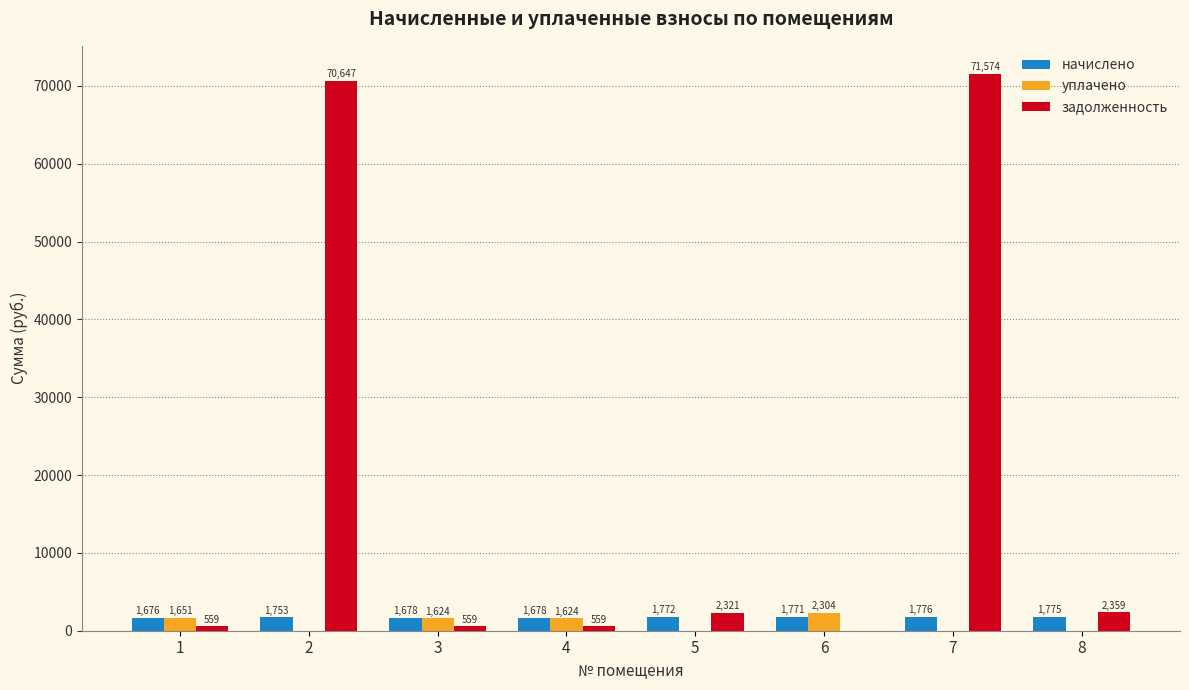

Which series changed the most between 5 and 7?

задолженность